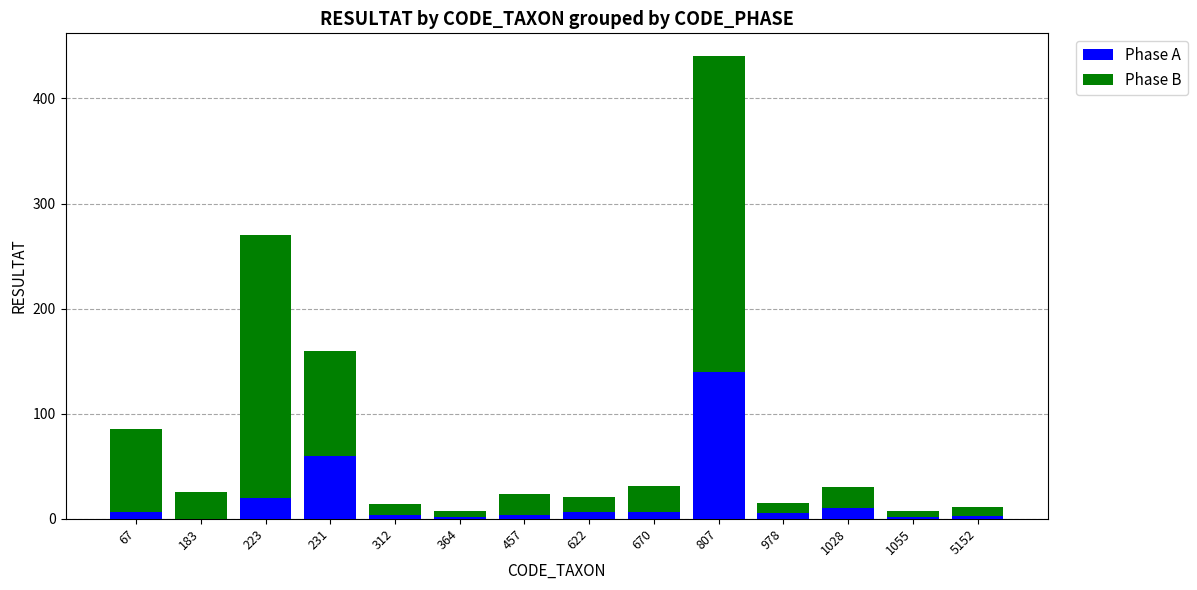

What are all the series names shown in the legend?

Phase A, Phase B